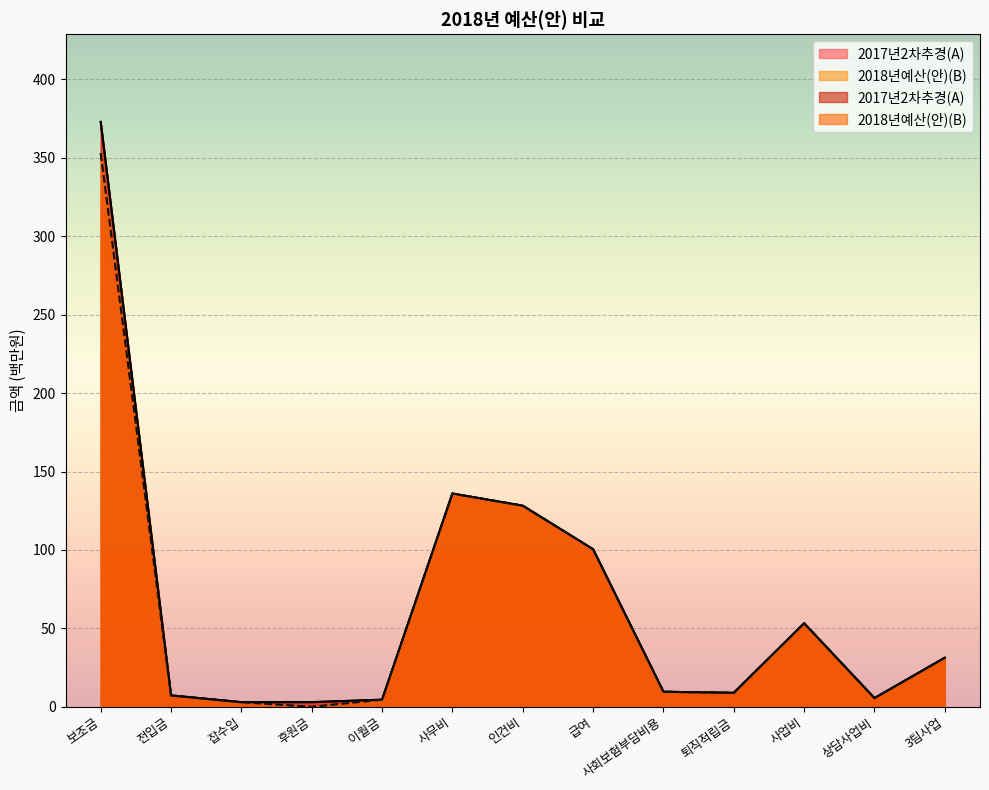

Which series changed the most between 잡수입 and 사무비?

2018년예산(안)(B)